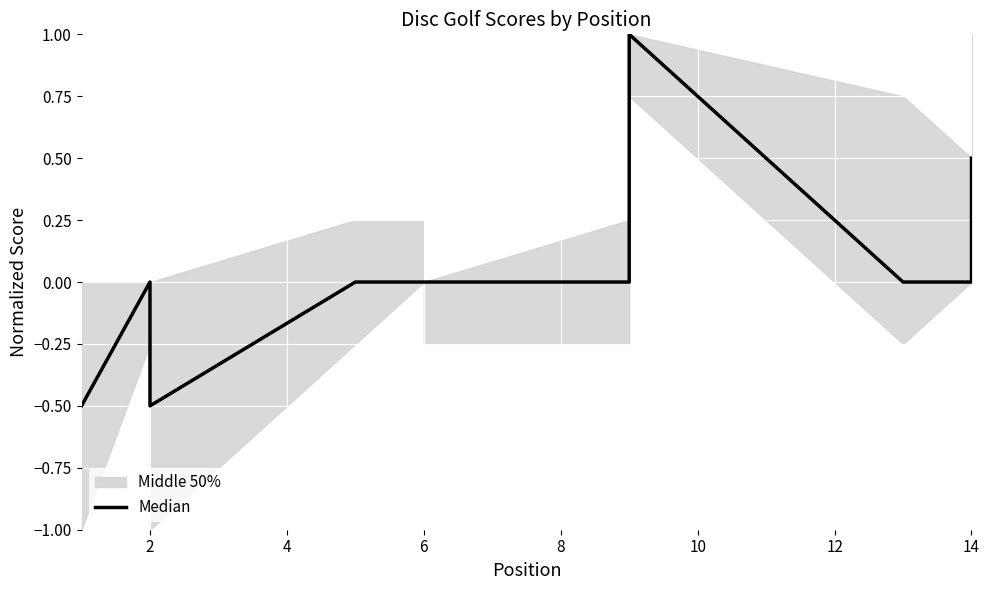

True or false: the data has more than 2 interior local peaks.

False